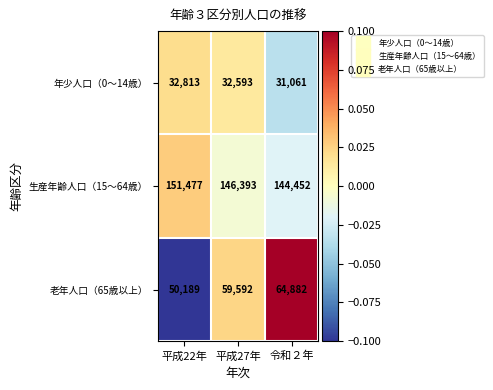

How many categories are shown in the chart?

3